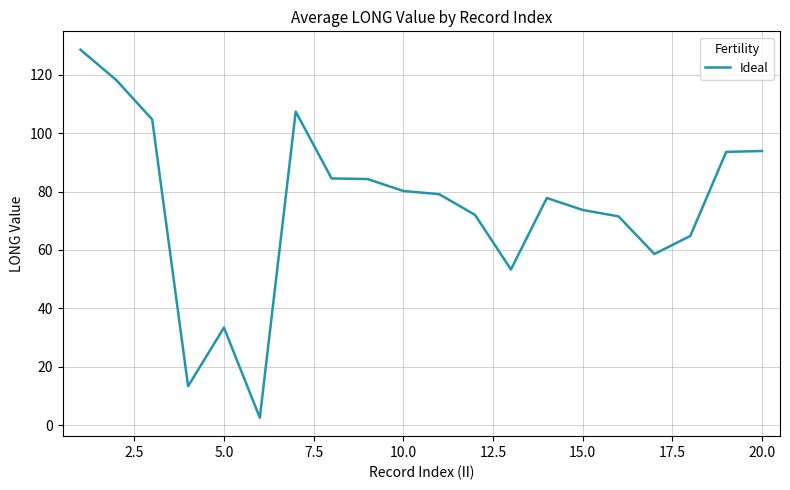

What is the maximum value shown in the chart?

128.6